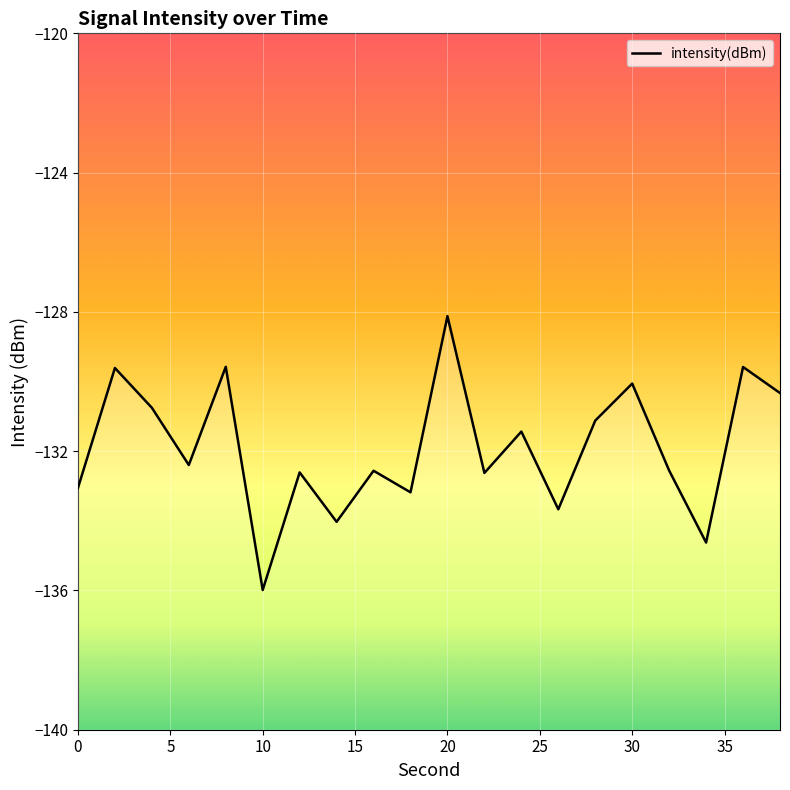

What is the maximum value shown in the chart?

-128.1